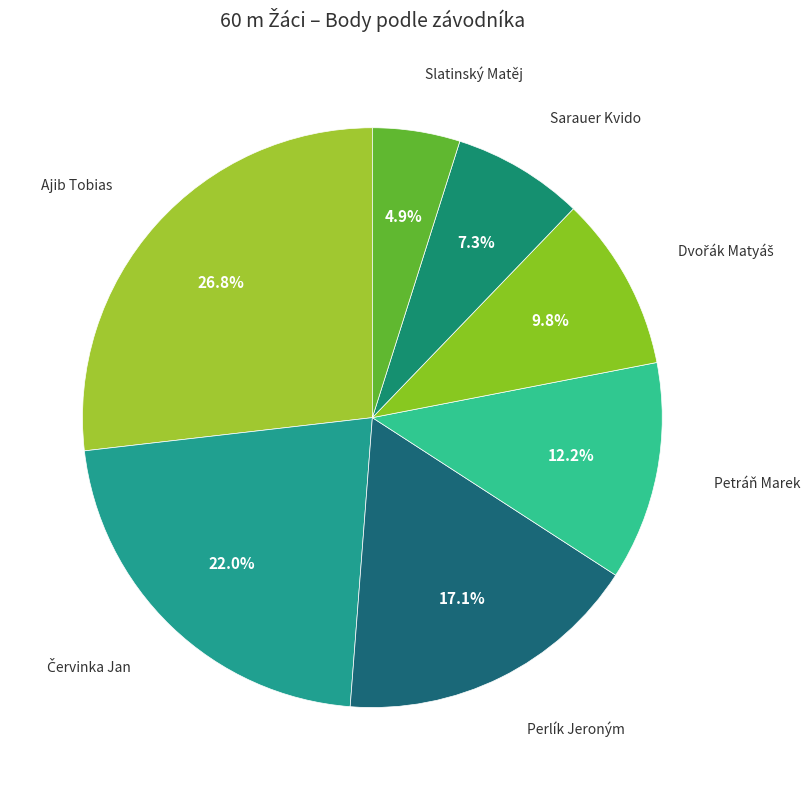

Is there a majority slice in this chart?

No